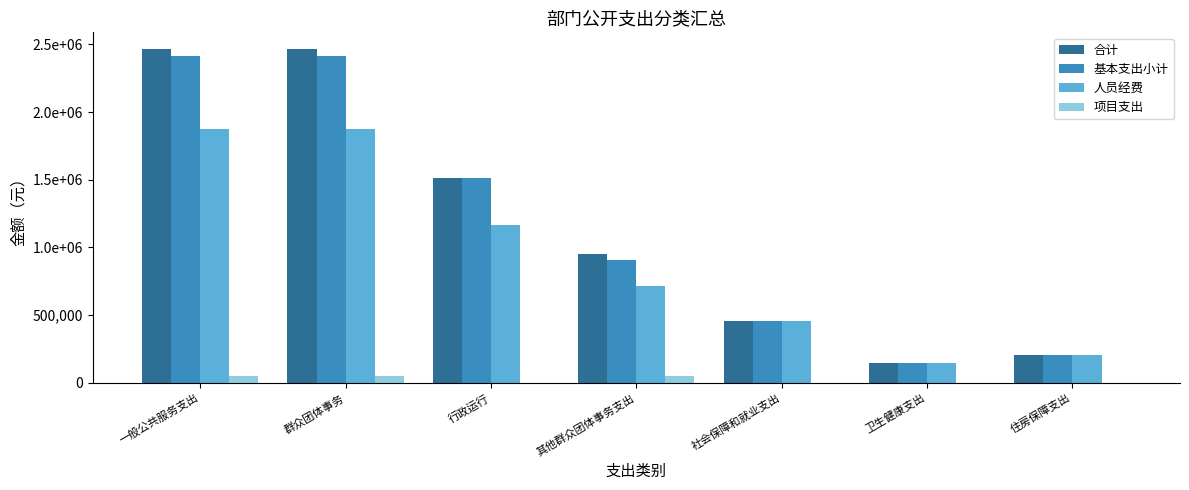

What is the average value of the 基本支出小计 series?

1151245.8